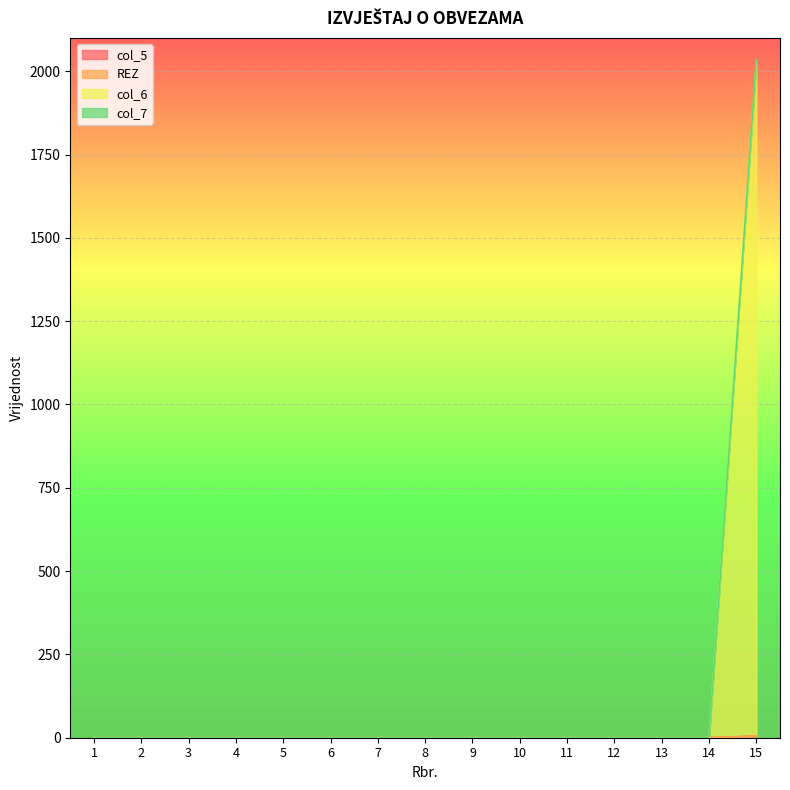

Which label corresponds to the smallest value in the chart?

1